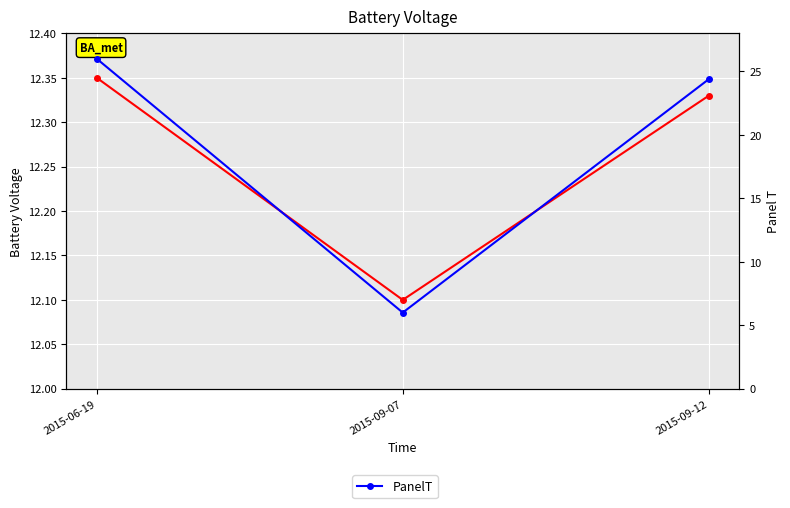

Reading left to right, transcribe all the data shown in this chart.

BattV: 12.3	12.1	12.3
PanelT: 26.0	6.0	24.4